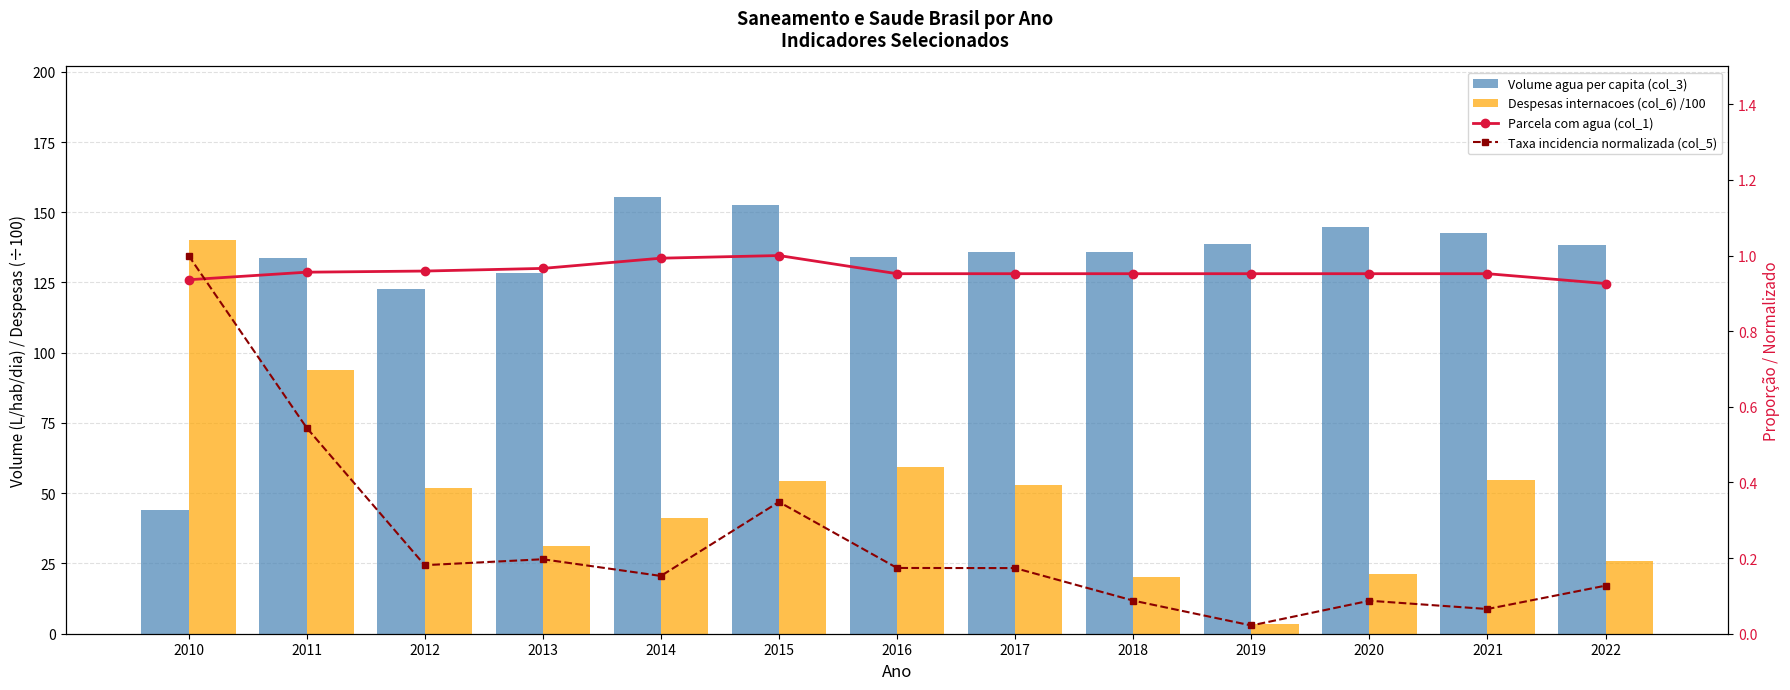

Which series has the largest range (max minus min)?

Despesas internacoes (col_6) /100